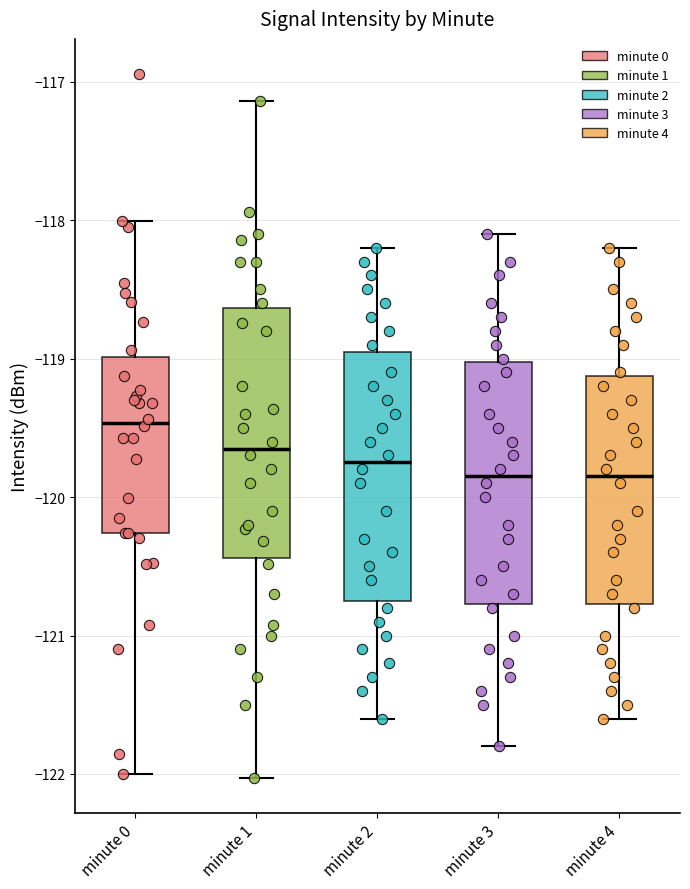

Reading left to right, read every box against the y-axis: the position of its median line, the range the box covers, and the ends of its whiskers. The values are not printed on the chart, so give them approximately, as read against the axis.

minute 0: median -119.5, box -120.3 to -119.0, whiskers -122.0 to -118.0
minute 1: median -119.6, box -120.4 to -118.6, whiskers -122.0 to -117.1
minute 2: median -119.7, box -120.7 to -118.9, whiskers -121.6 to -118.2
minute 3: median -119.8, box -120.8 to -119.0, whiskers -121.8 to -118.1
minute 4: median -119.8, box -120.8 to -119.1, whiskers -121.6 to -118.2